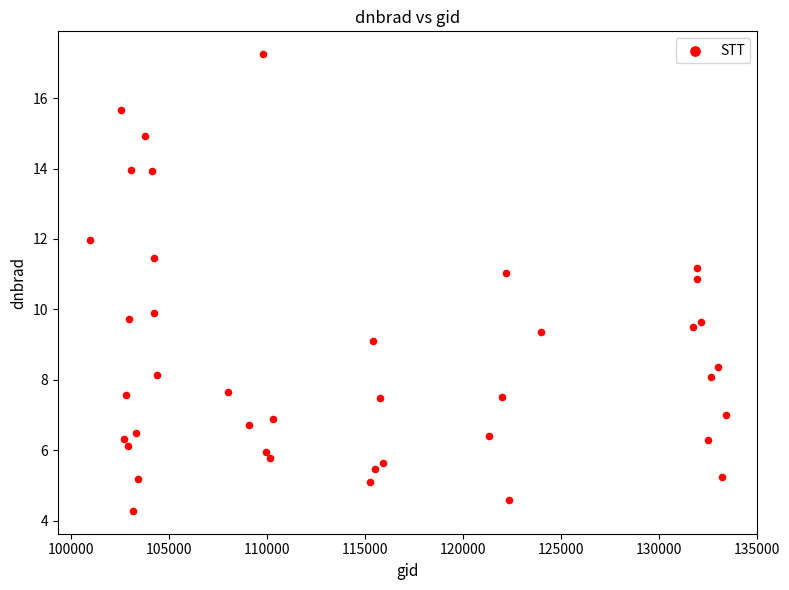

What is the range of X values (max minus min)?

32475.0